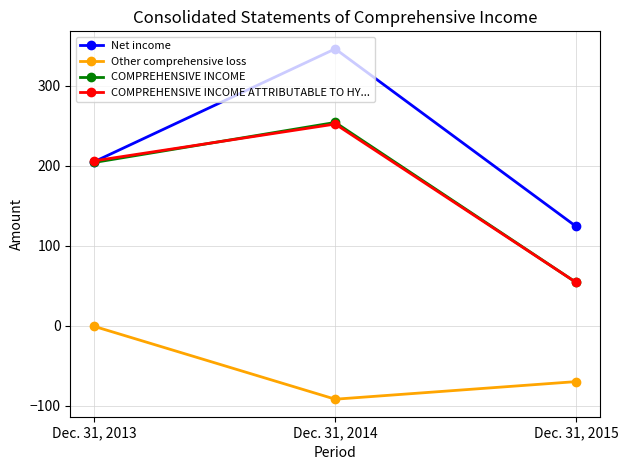

The COMPREHENSIVE INCOME series shows 349 at Dec. 31, 2014. True or false?

False